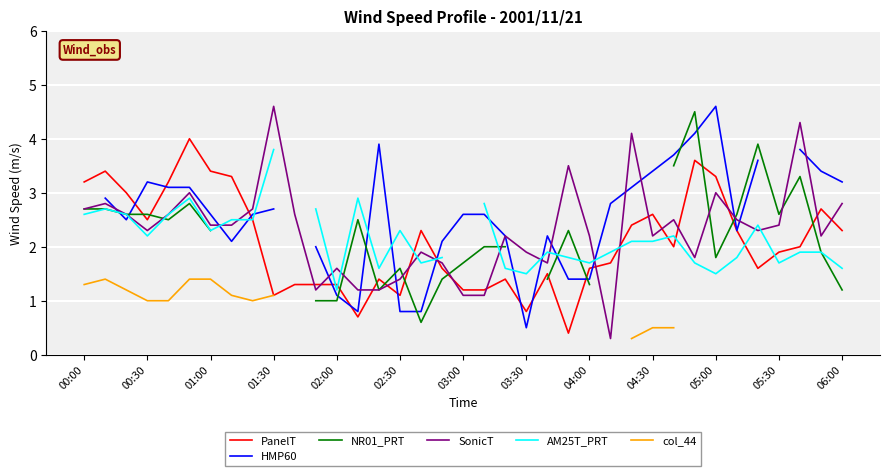

What are all the series names shown in the legend?

PanelT, HMP60, NR01_PRT, SonicT, AM25T_PRT, col_44